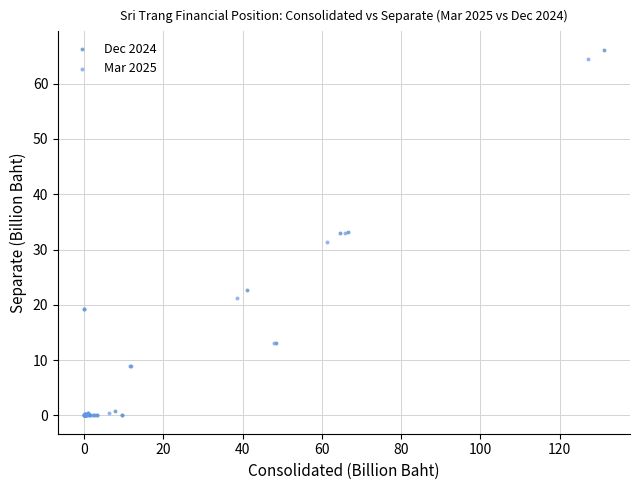

What are all the series names shown in the legend?

Dec 2024, Mar 2025